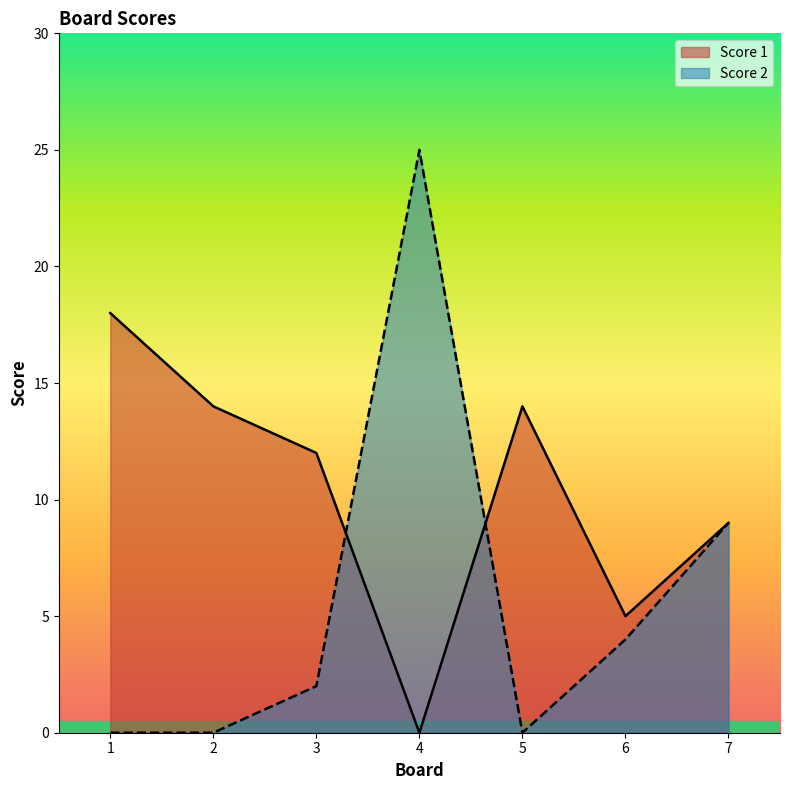

List the labels in order of Score 1 value, largest first.

1, 2, 5, 3, 7, 6, 4